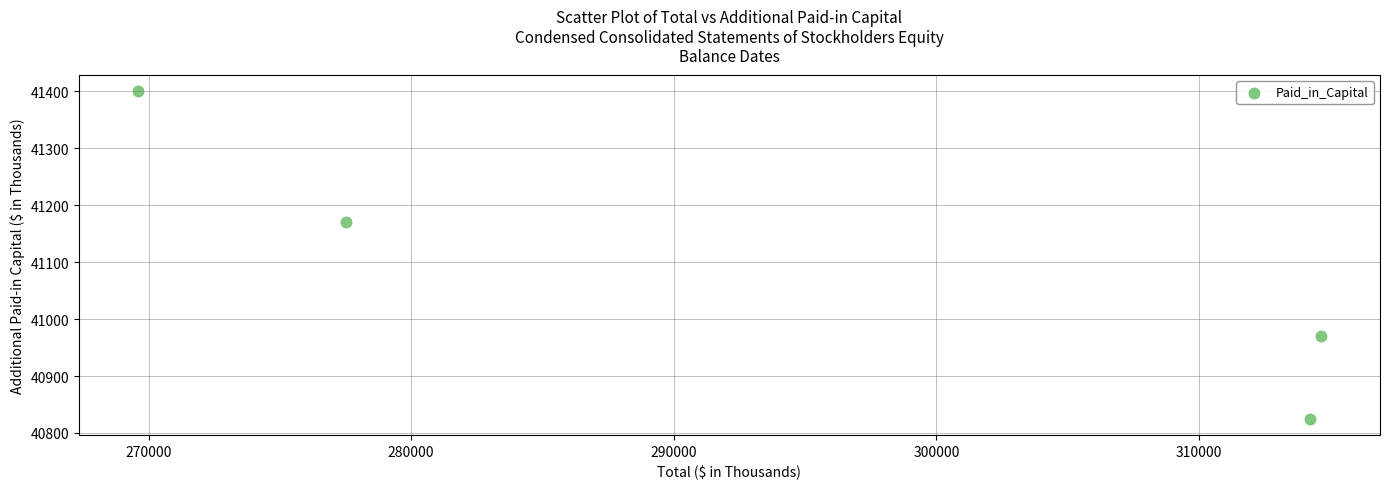

What is the range of Y values (max minus min)?

575